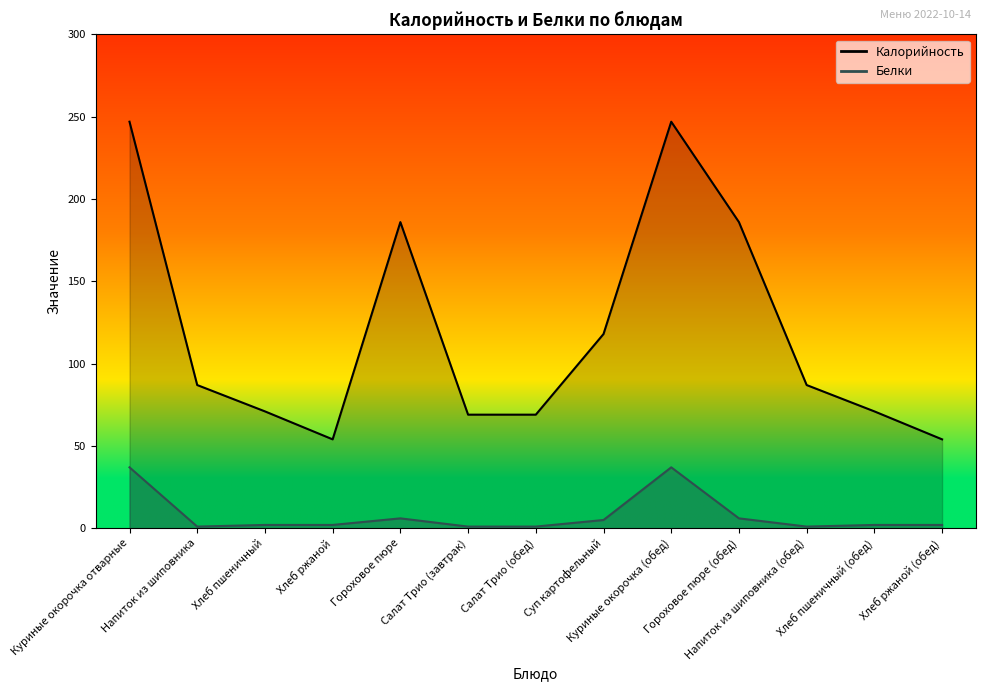

What is the maximum value shown in the chart?

247